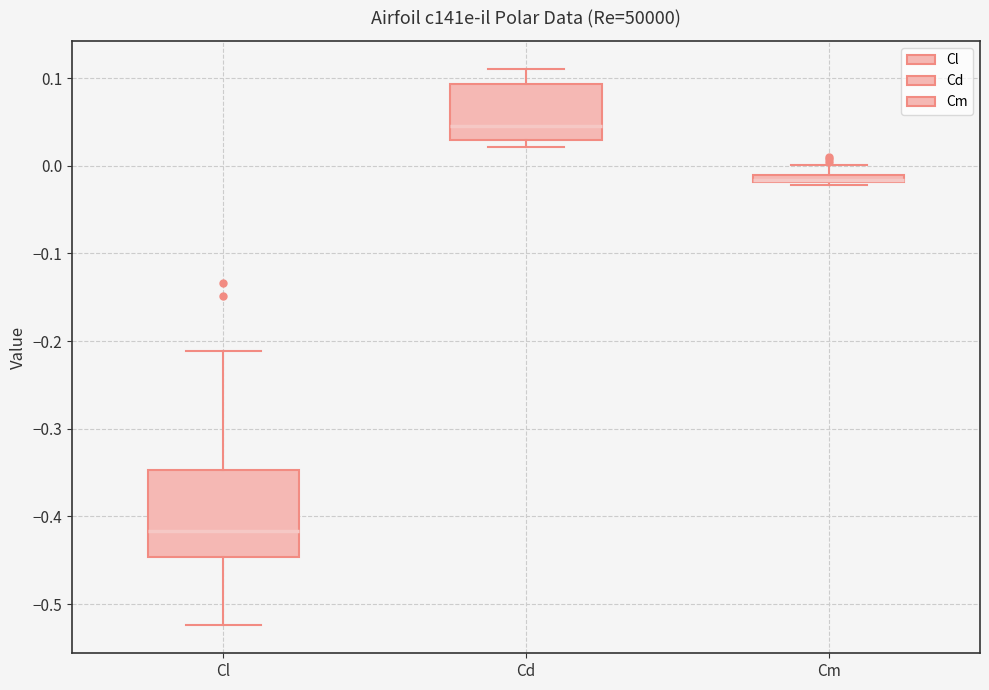

Which box is the tallest, from its lower edge to its upper edge?

Cl